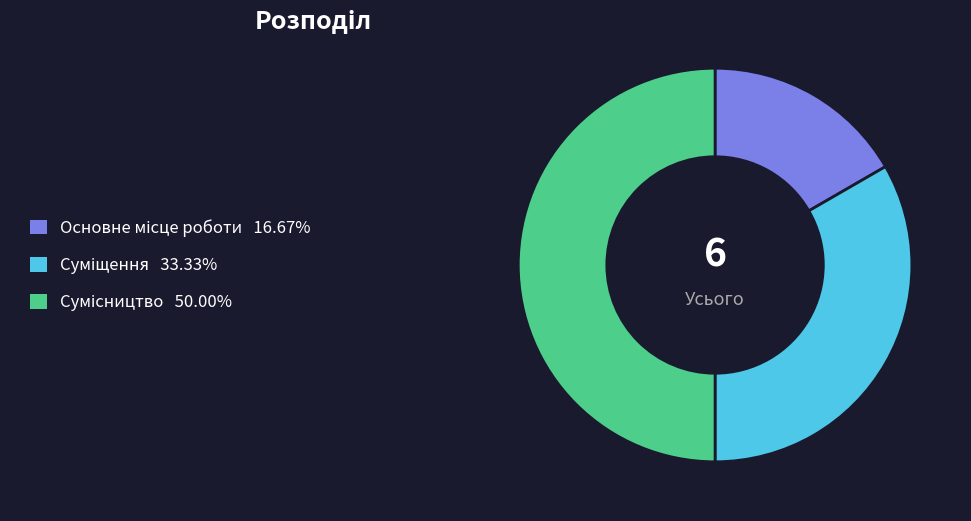

Count the number of slices in the pie.

3